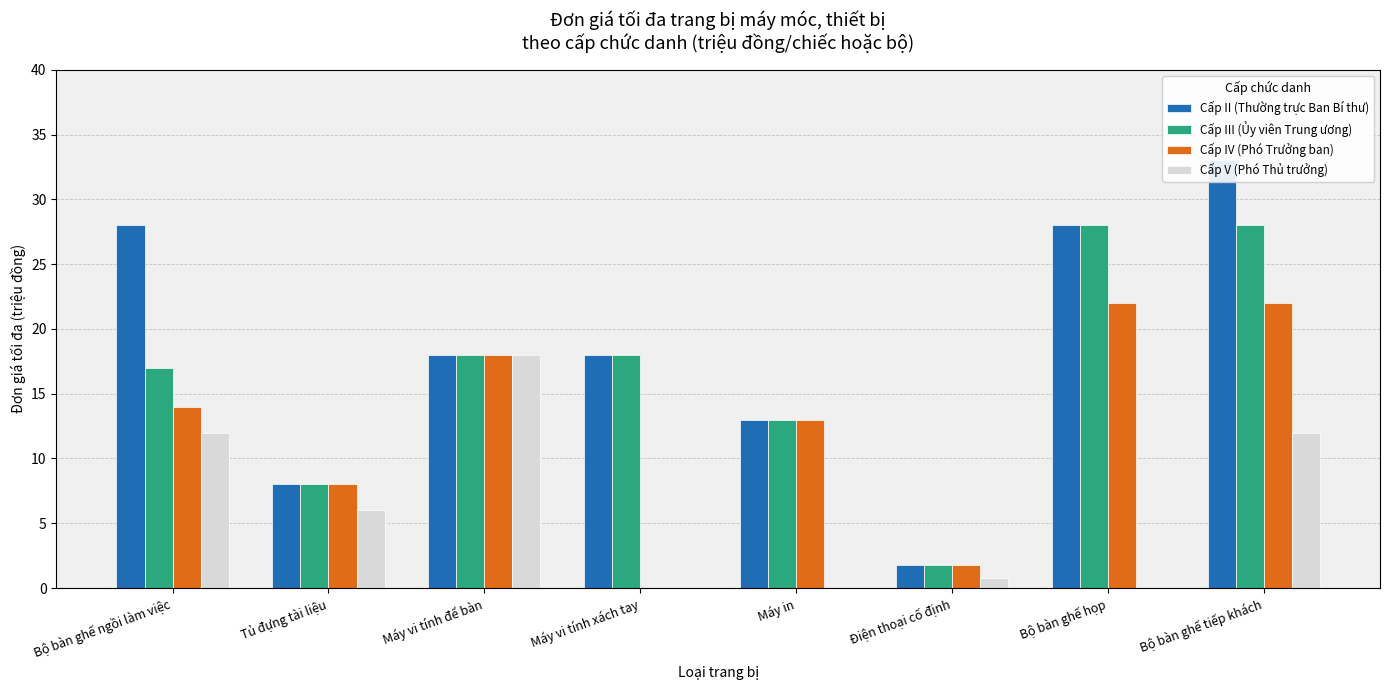

At how many categories does at least one series exceed 13?

5